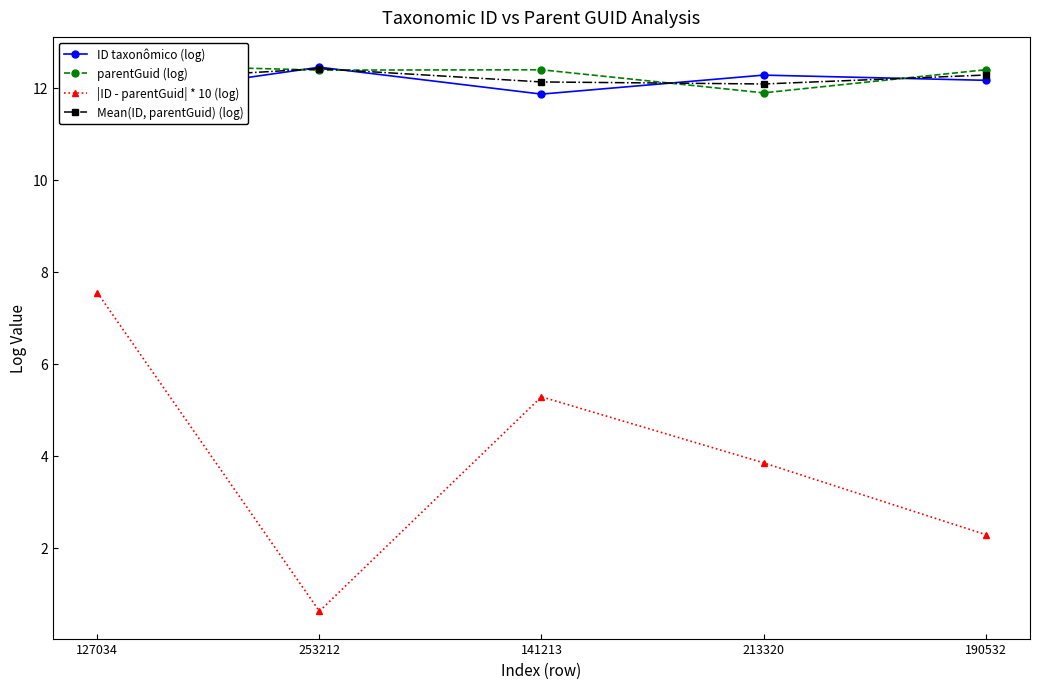

Which series has the largest range (max minus min)?

|ID - parentGuid| * 10 (log)